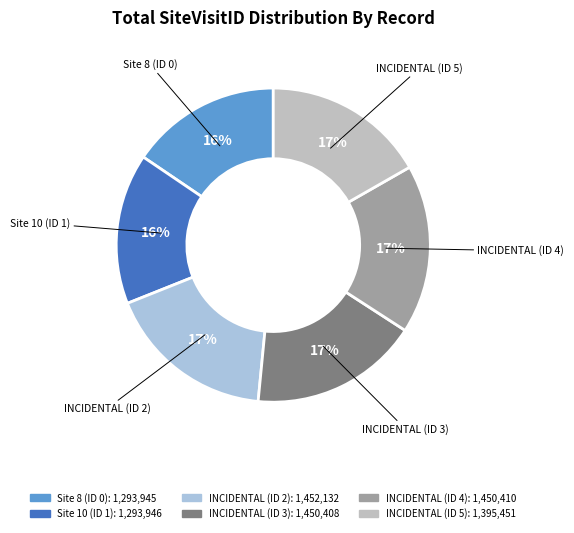

Combined, do INCIDENTAL (ID 5) and Site 10 (ID 1) account for over 50%?

No